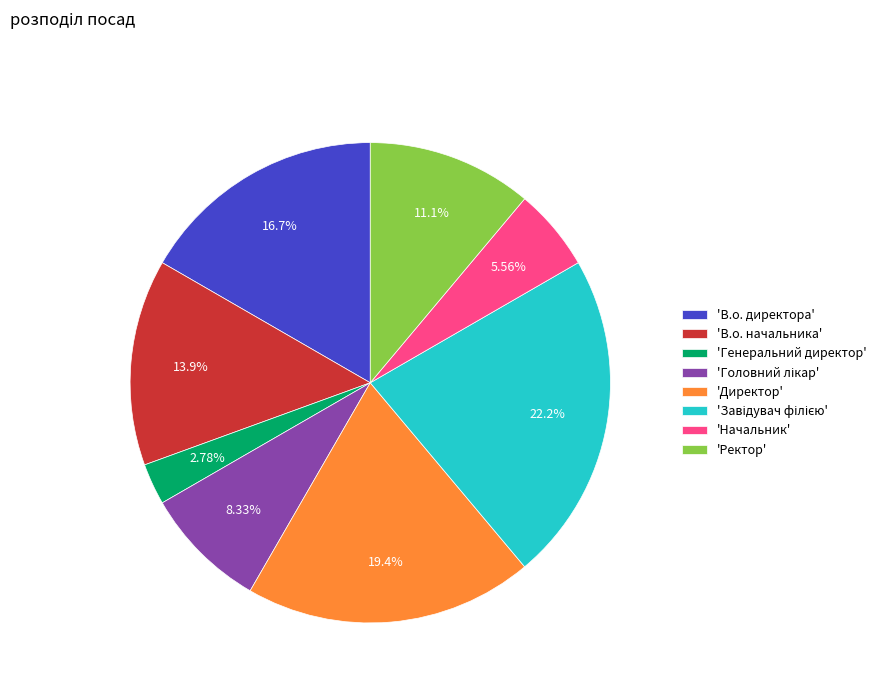

Which slice is the smallest?

'Генеральний директор'